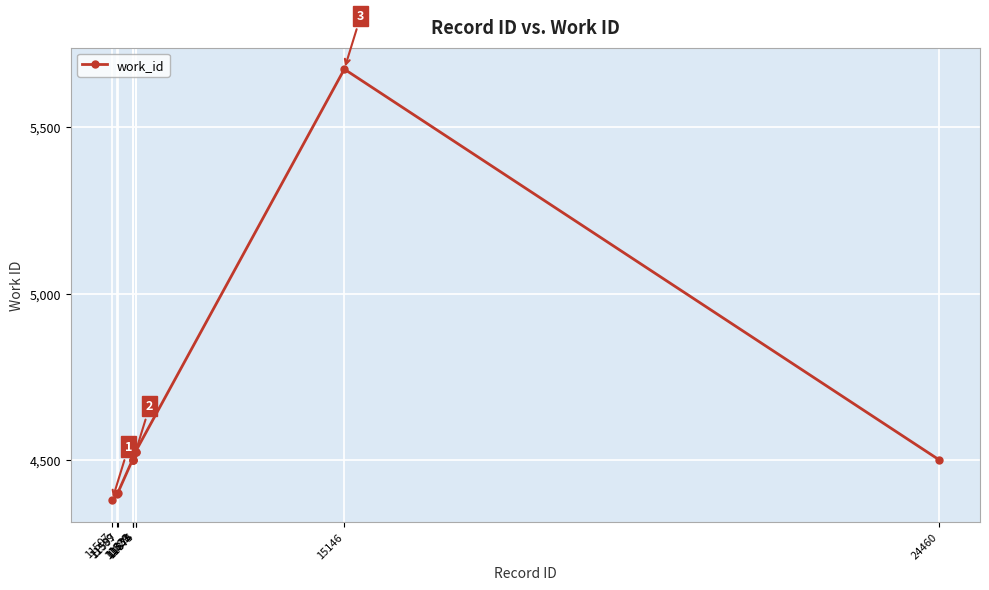

The value at 11597 is 4401. True or false?

True